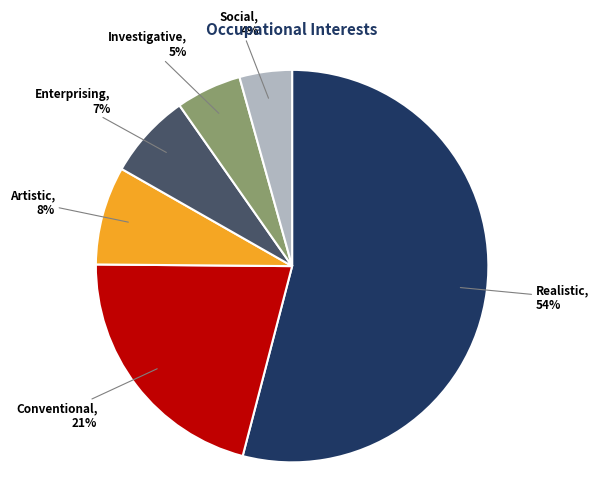

How many segments does this pie chart have?

6